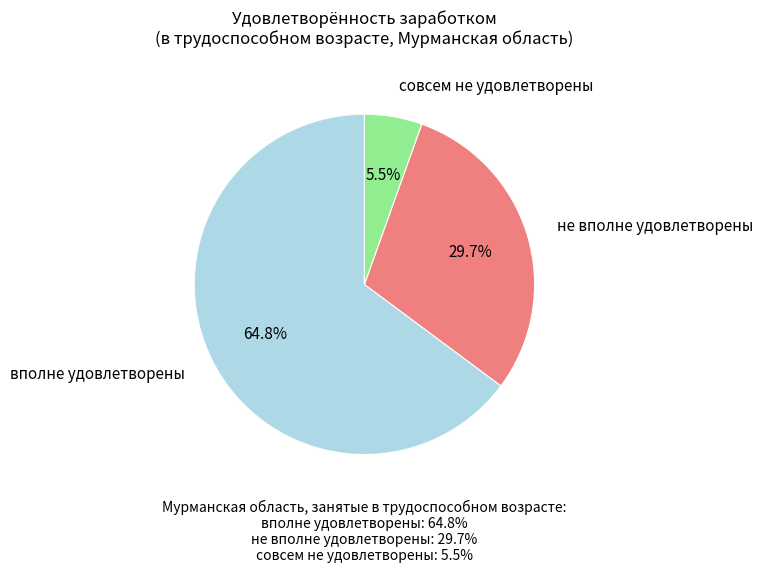

Does any single category account for the majority?

Yes